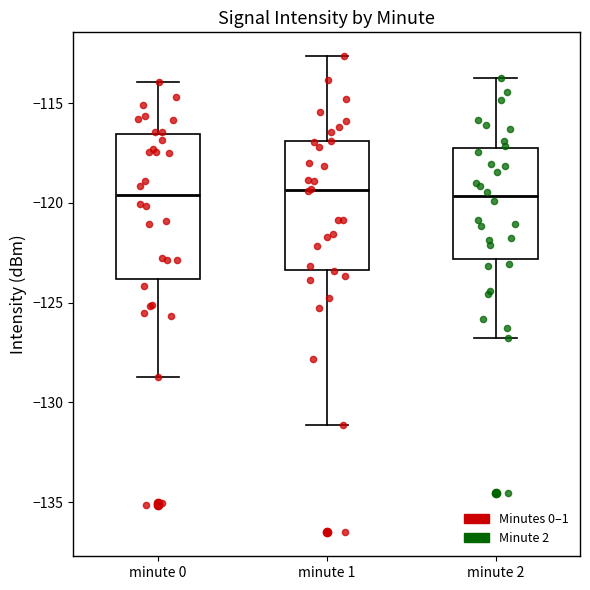

Where does the lower whisker of the box for minute 2 end on the y-axis? The values are not printed on the chart, so give them approximately, as read against the axis.

-126.5